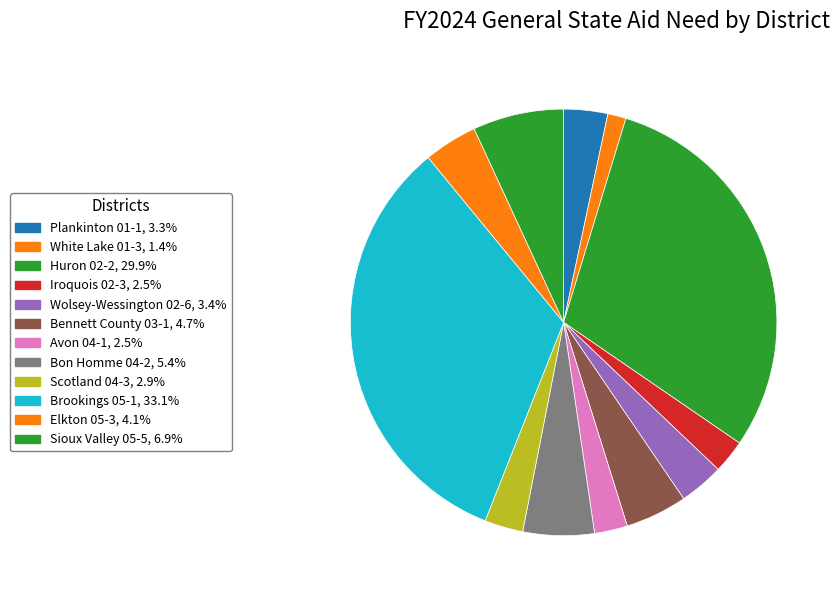

How many slices are in this pie chart?

12